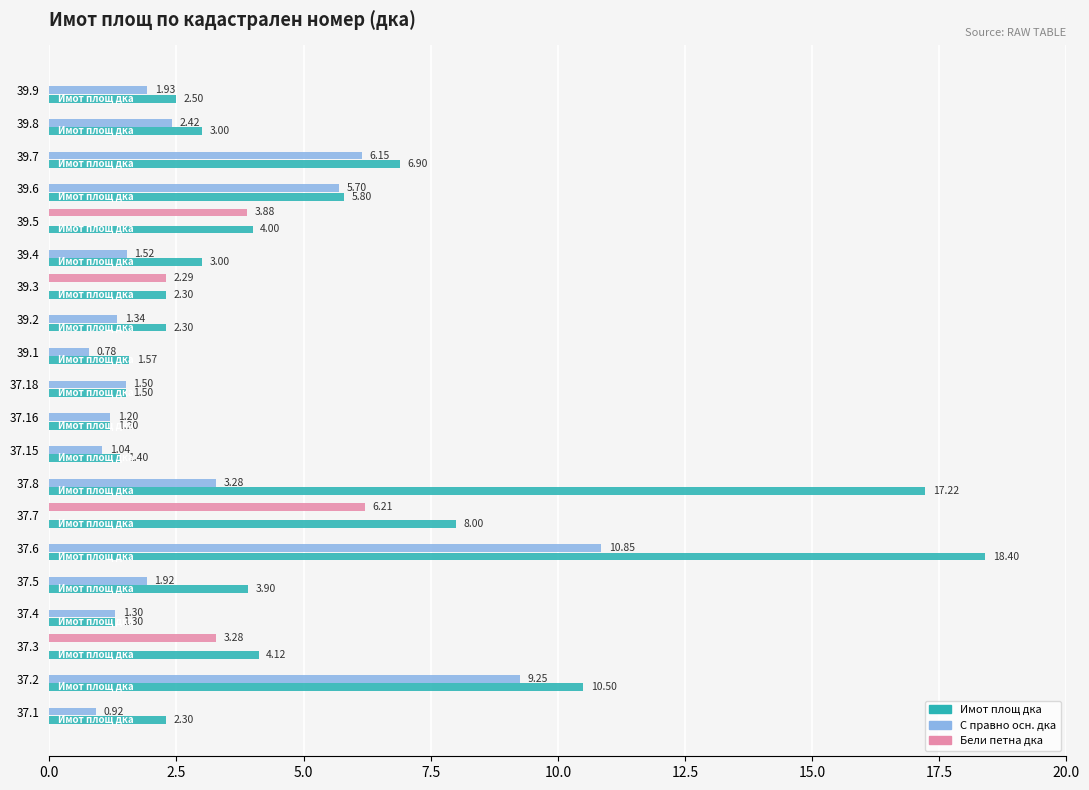

Which series changed the most between 39.4 and 39.9?

Имот площ дка